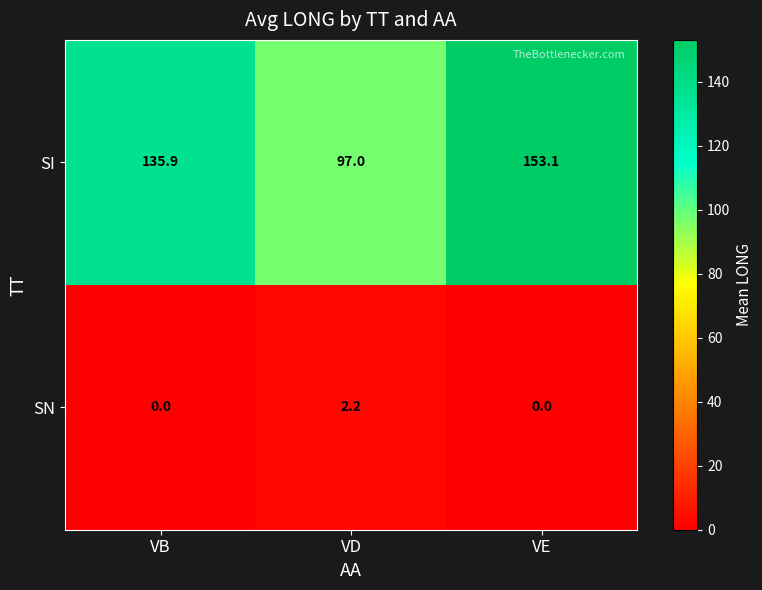

What value does the SN series have at VD?

2.2